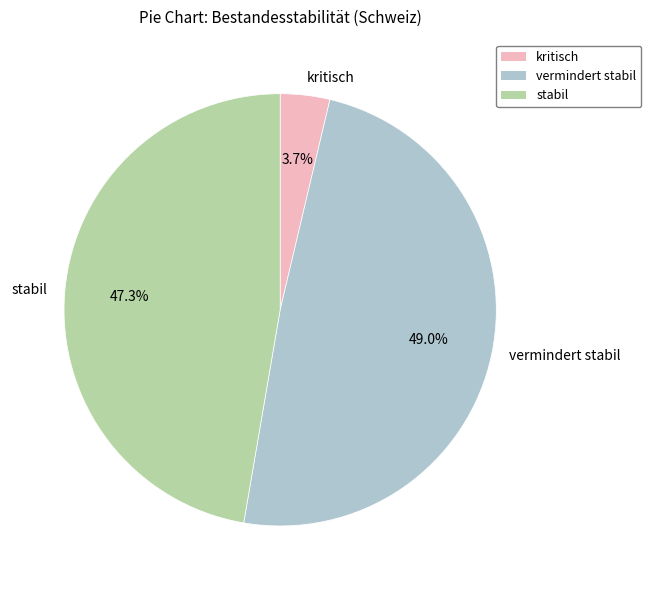

The vermindert stabil slice represents 49% of the pie. True or false?

True